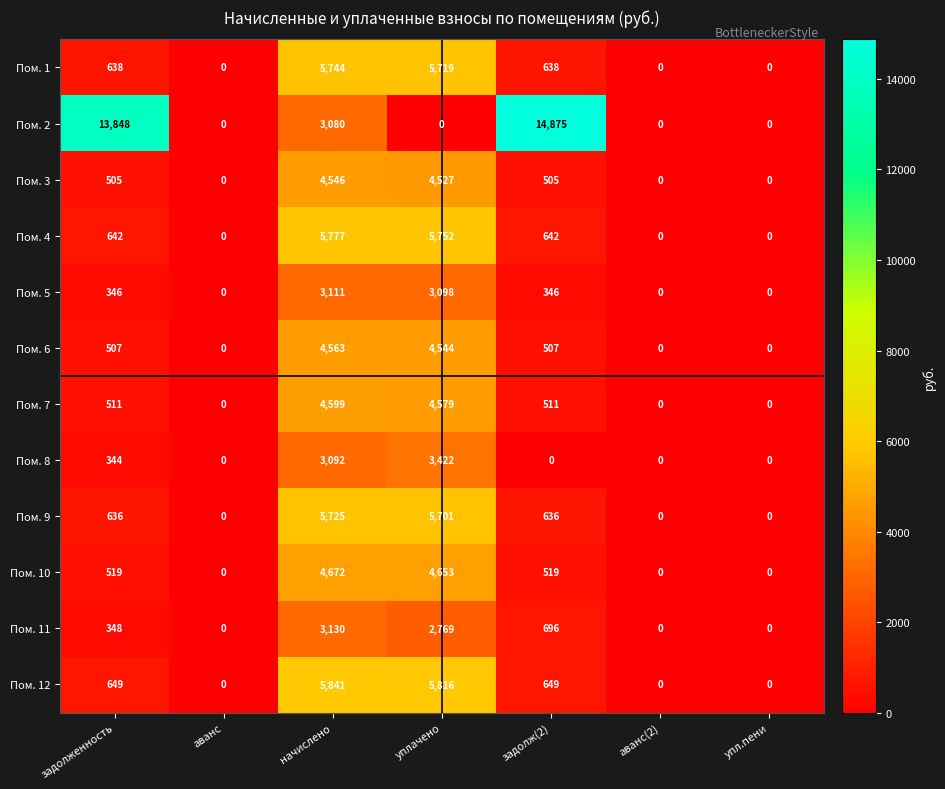

Is it true that Пом. 5 equals -967 at аванс(2)?

False